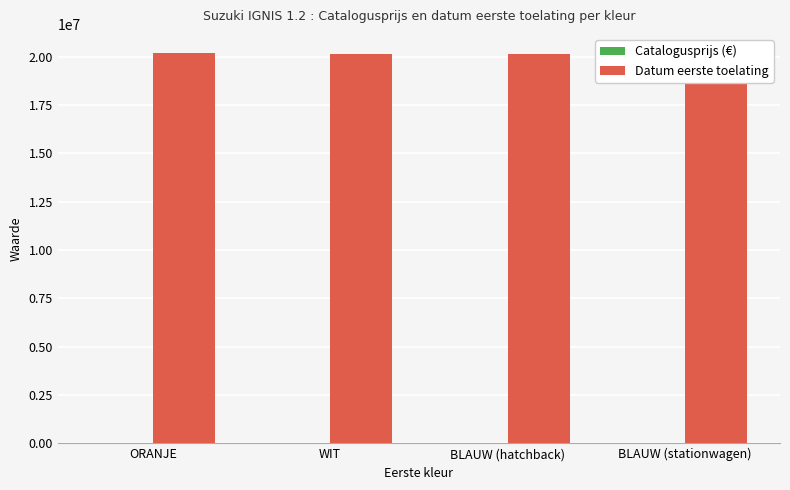

What is the maximum value shown in the chart?

20180130